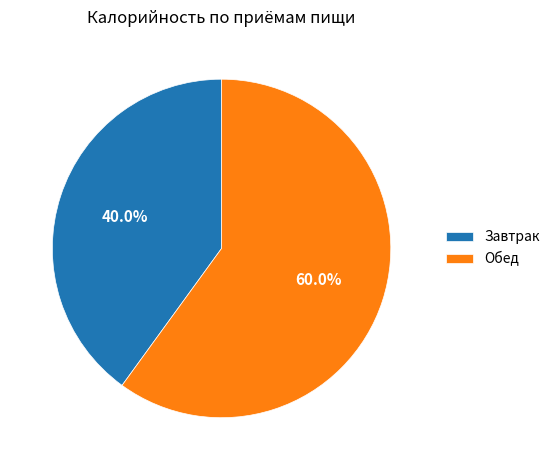

Is there any slice that represents more than half of the pie?

Yes